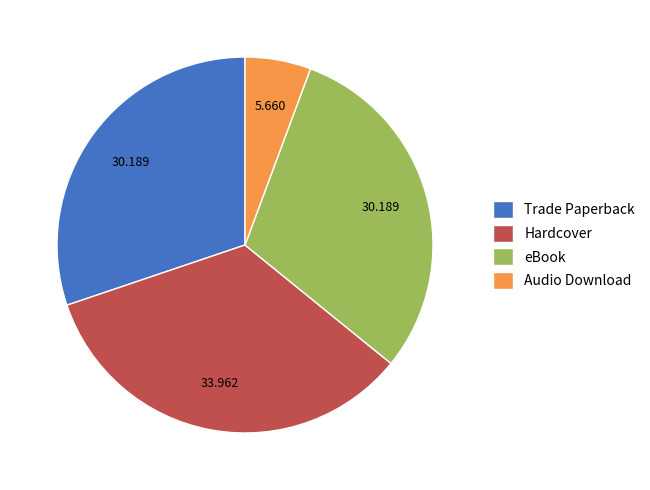

Which category has the biggest portion of the pie?

Hardcover